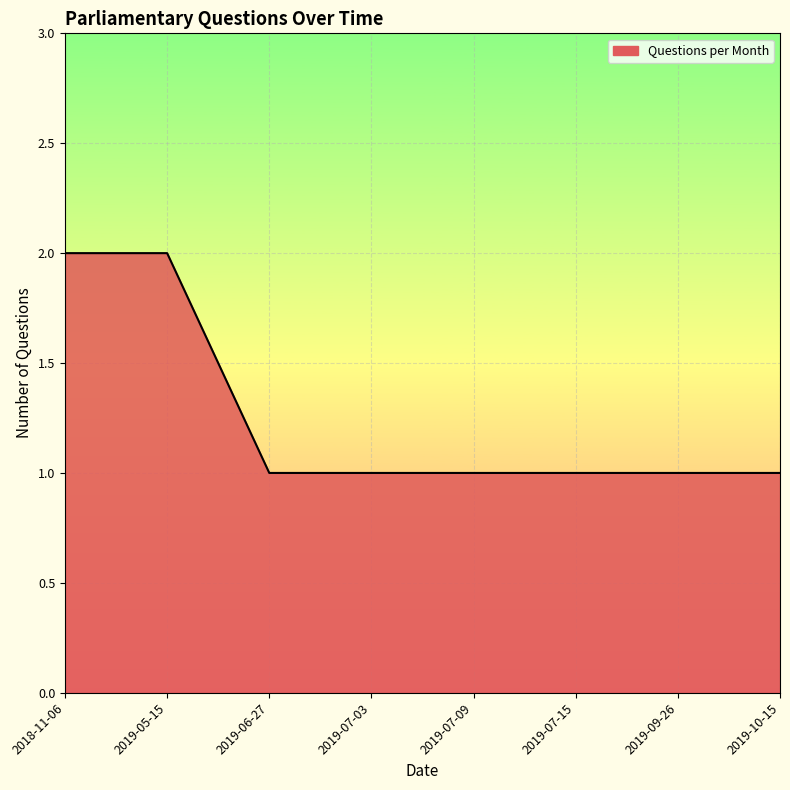

The chart shows a value of 1 at 2019-09-26. True or false?

True